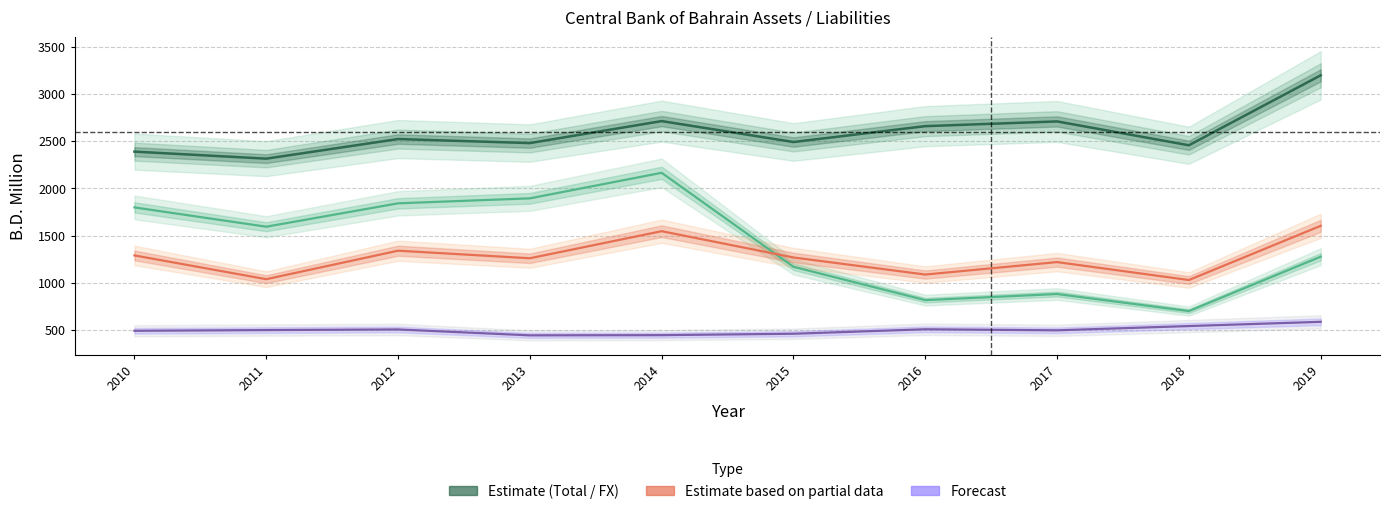

List the labels in order of Foreign Exchange (Estimate) value, largest first.

2014, 2013, 2012, 2010, 2011, 2019, 2015, 2017, 2016, 2018